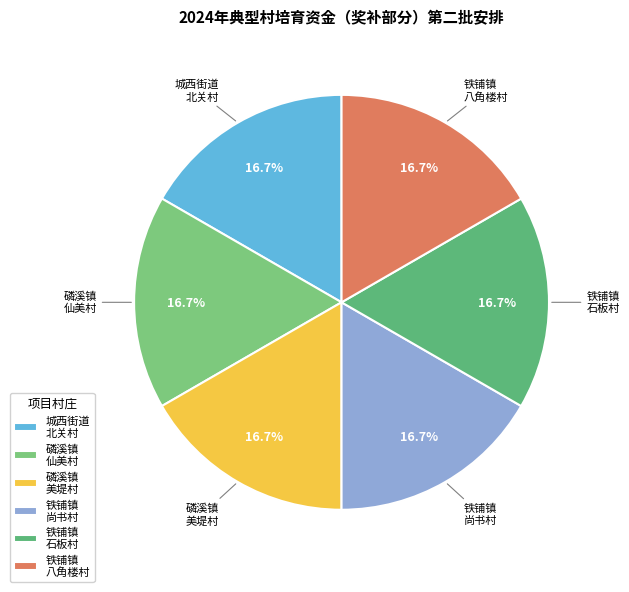

Combined, do 磷溪镇 美堤村 and 铁铺镇 八角楼村 account for over 50%?

No